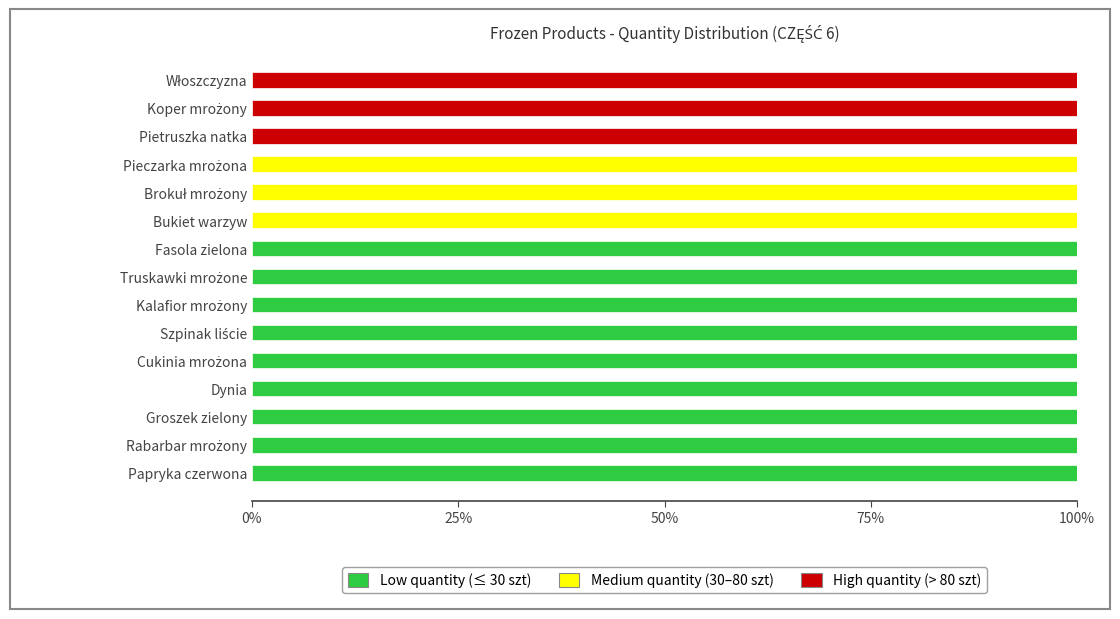

What is the total value across all series at Bukiet warzyw?

100